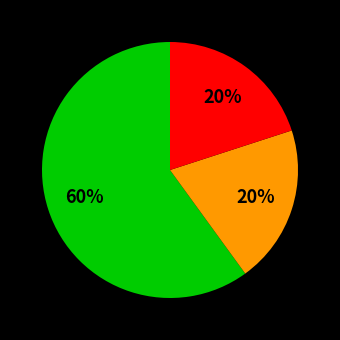

To the nearest percent, what is the average slice percentage?

33%